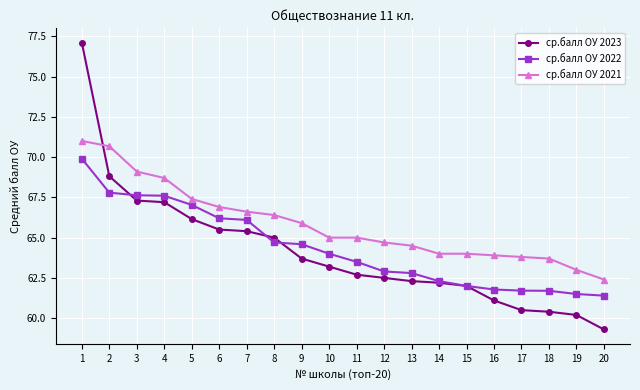

What is the sum of all ср.балл ОУ 2021 values?

1316.7